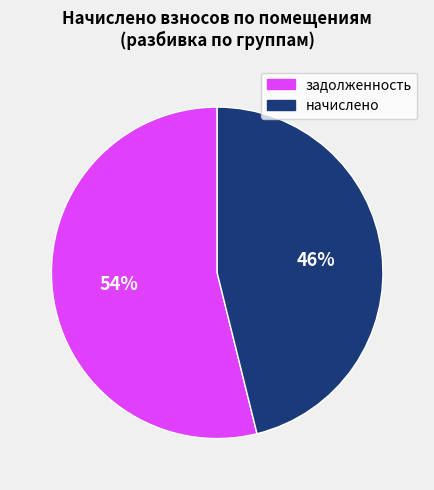

To the nearest percent, what is the average slice percentage?

50%